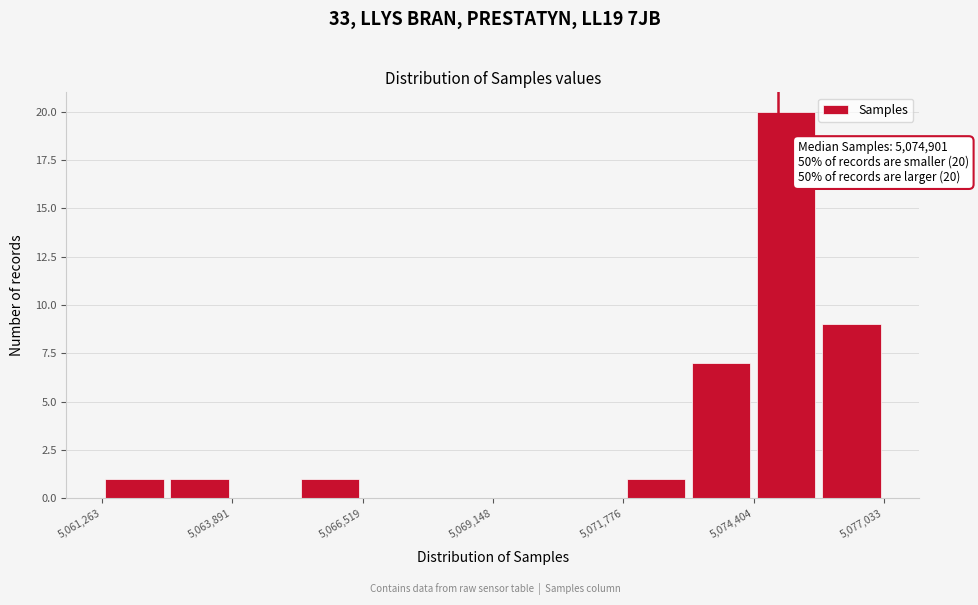

Read against the x-axis, roughly where is the centre of the tallest bar?

5075000